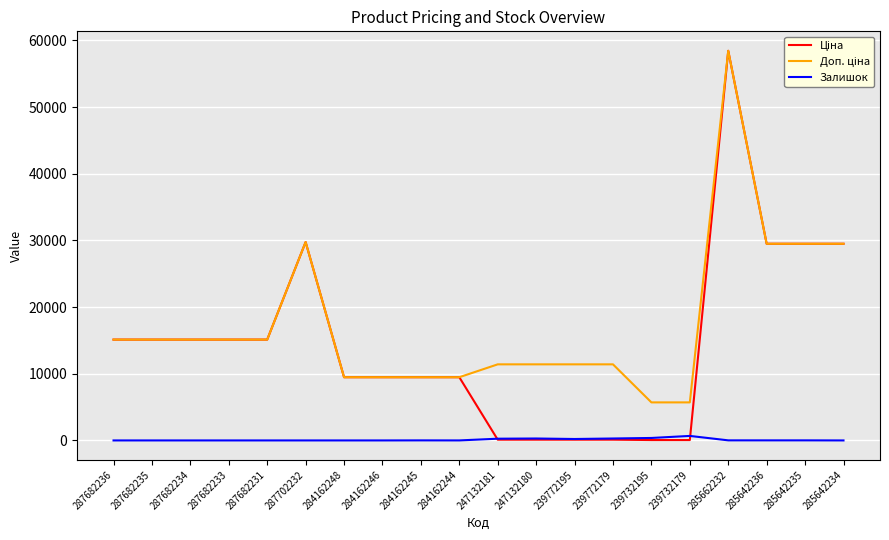

At which category does the chart reach its peak across all series?

285662232